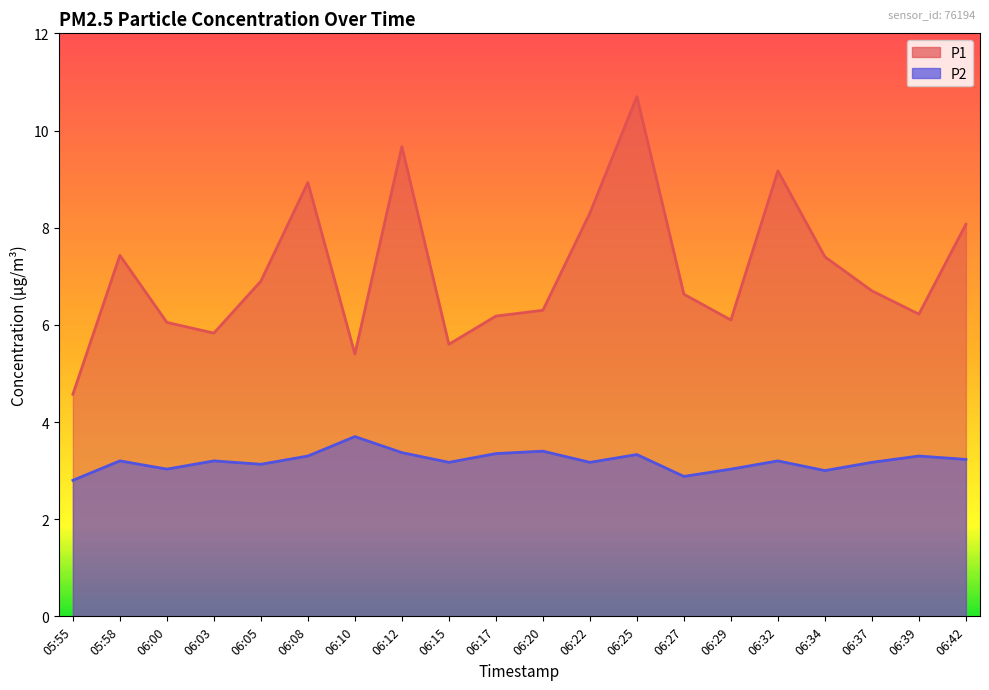

Rank the series at 06:27 from highest to lowest value.

P1, P2